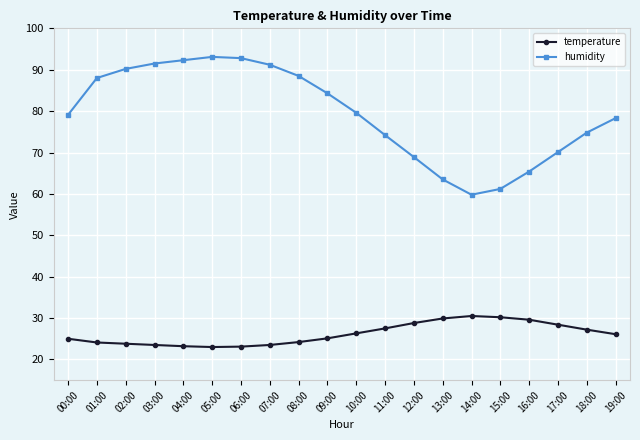

True or false: humidity has a value of 90.2 at 02:00.

True